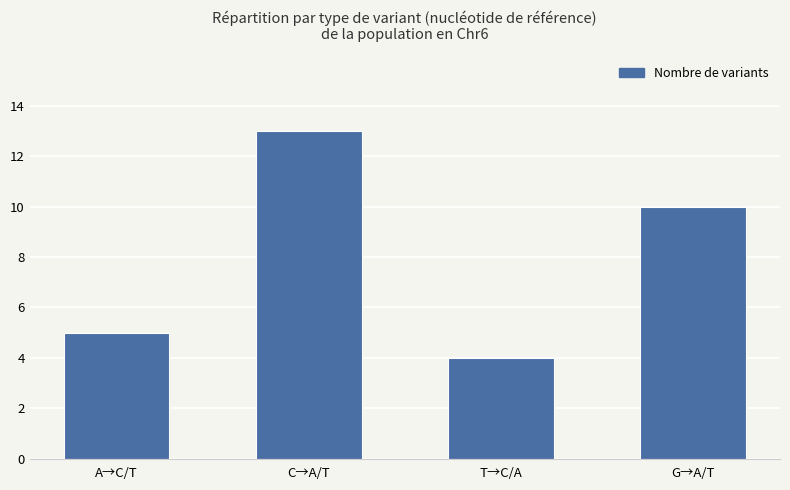

Reading left to right, what are all the values shown in this chart?

A→C/T=5	C→A/T=13	T→C/A=4	G→A/T=10